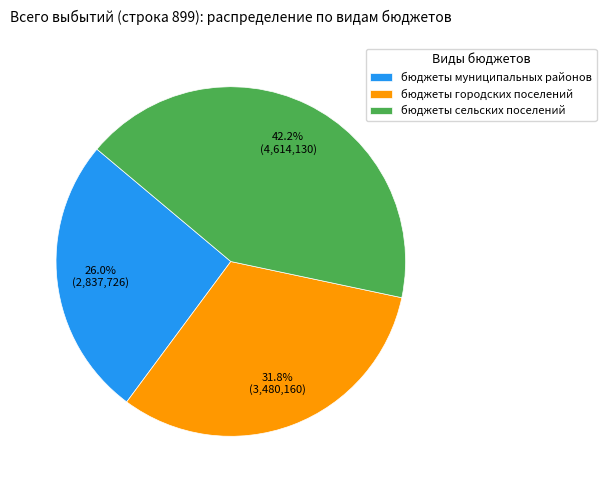

To the nearest percent, what percentage of the pie is бюджеты муниципальных районов?

26%